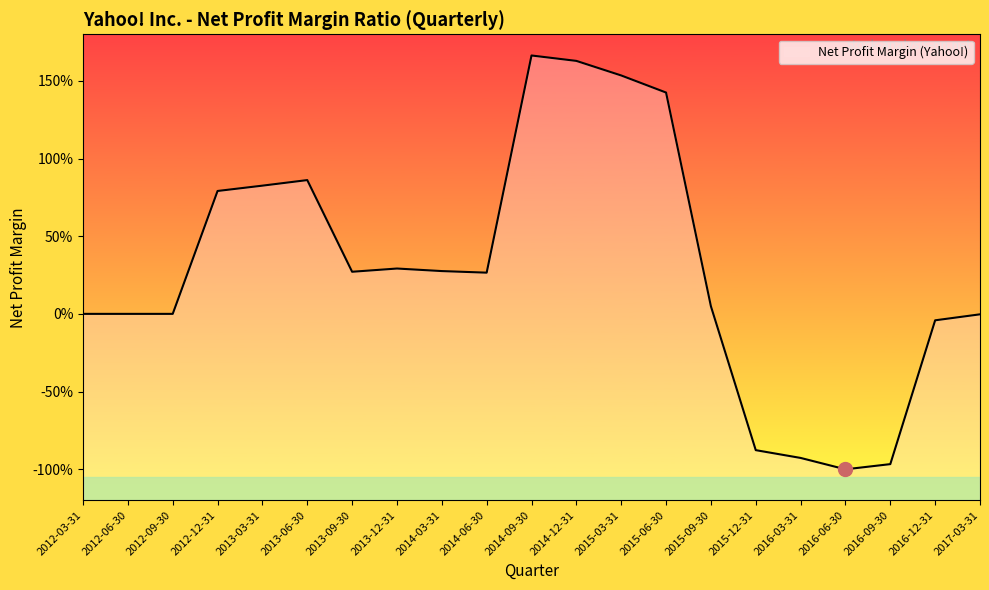

What is the greatest value displayed?

1.7